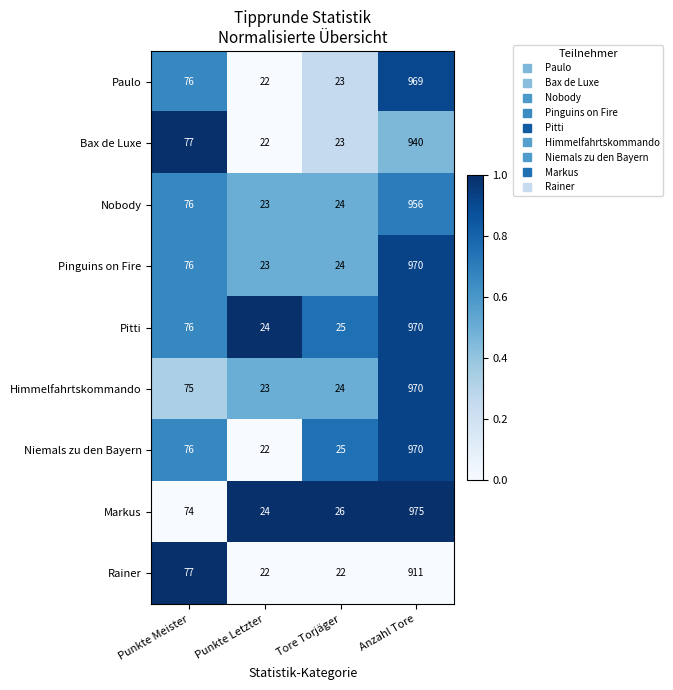

At which category is the sum across all series the highest?

Anzahl Tore